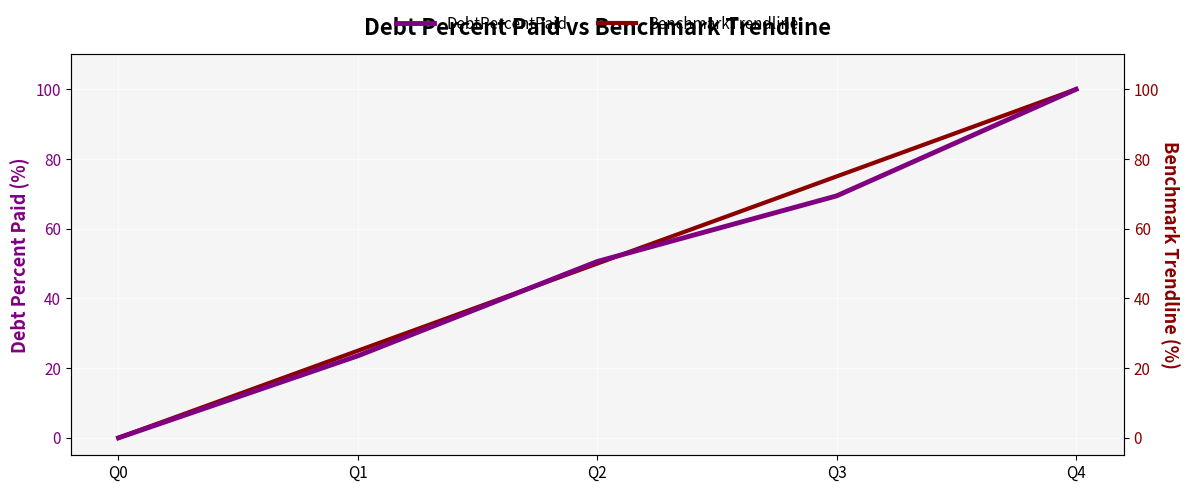

Is it true that DebtPercentPaid equals 6.4 at Q1?

False